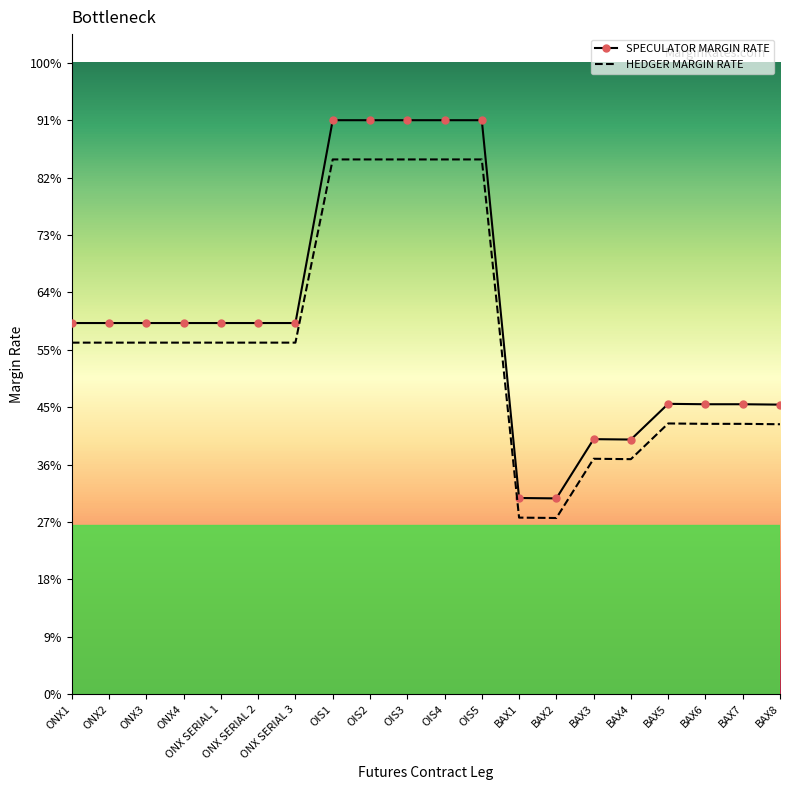

True or false: HEDGER MARGIN RATE and SPECULATOR MARGIN RATE cross at least once.

False